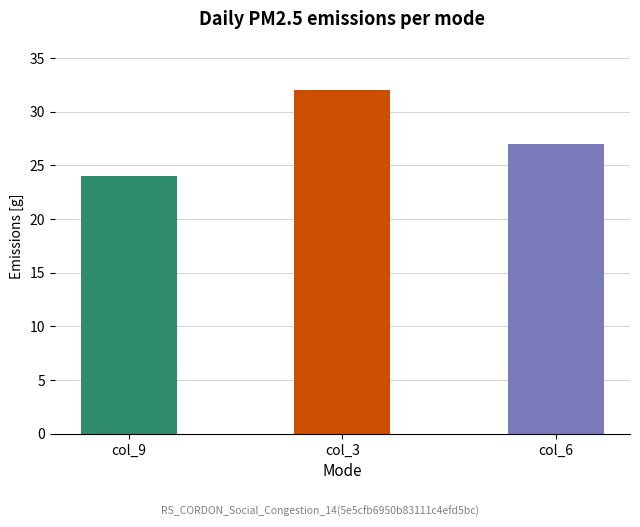

Read the value at col_6.

27